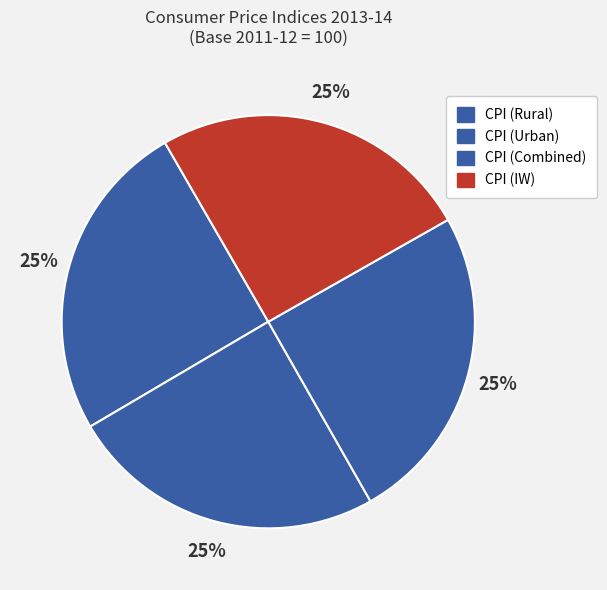

Which has a higher value, CPI (Urban) or CPI (Rural)?

CPI (Rural)